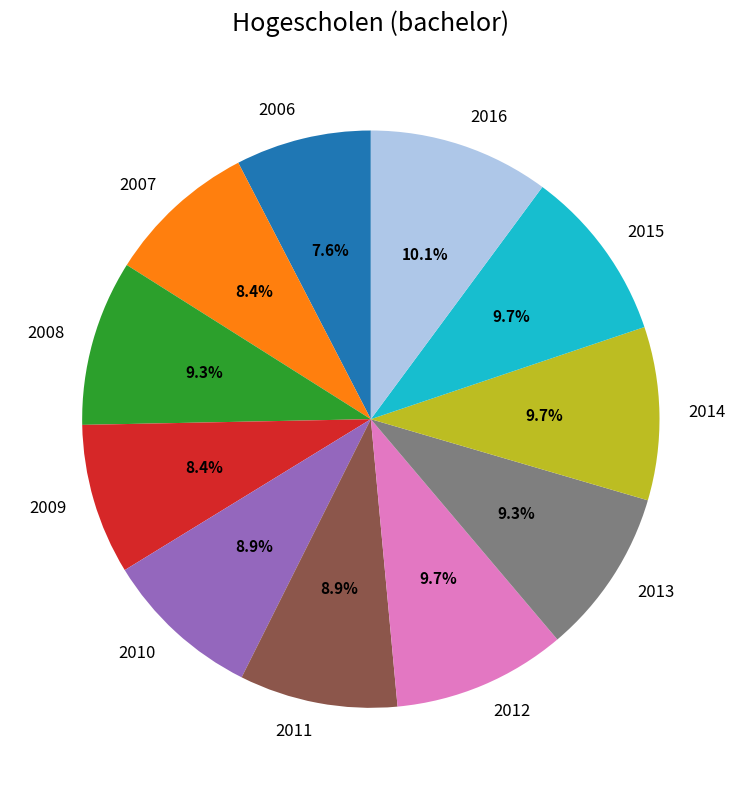

To the nearest percent, what percentage of the pie is 2010?

9%